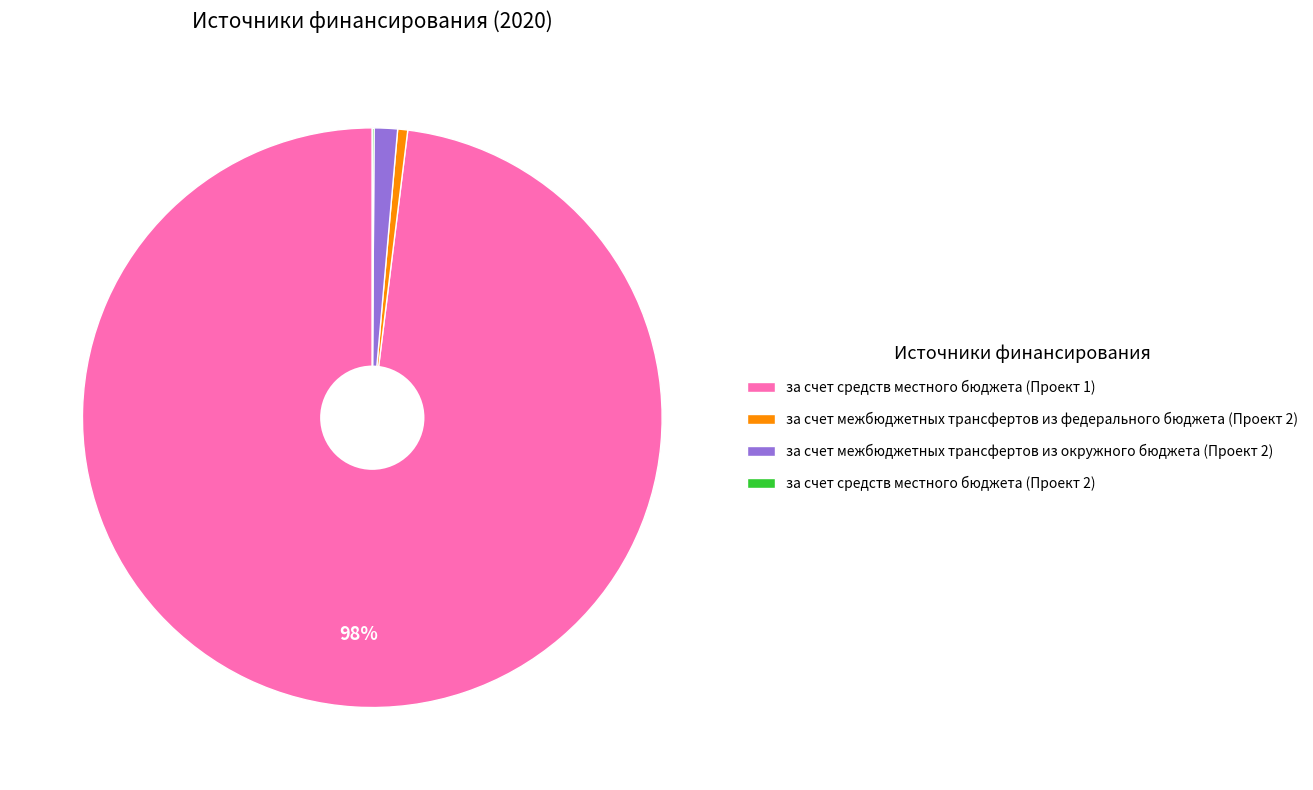

To the nearest percent, what portion does за счет средств местного бюджета (Проект 1) represent?

98%